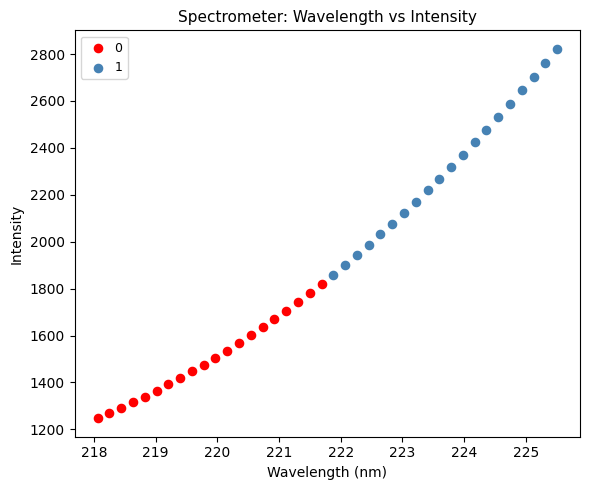

What are all the series names shown in the legend?

0, 1